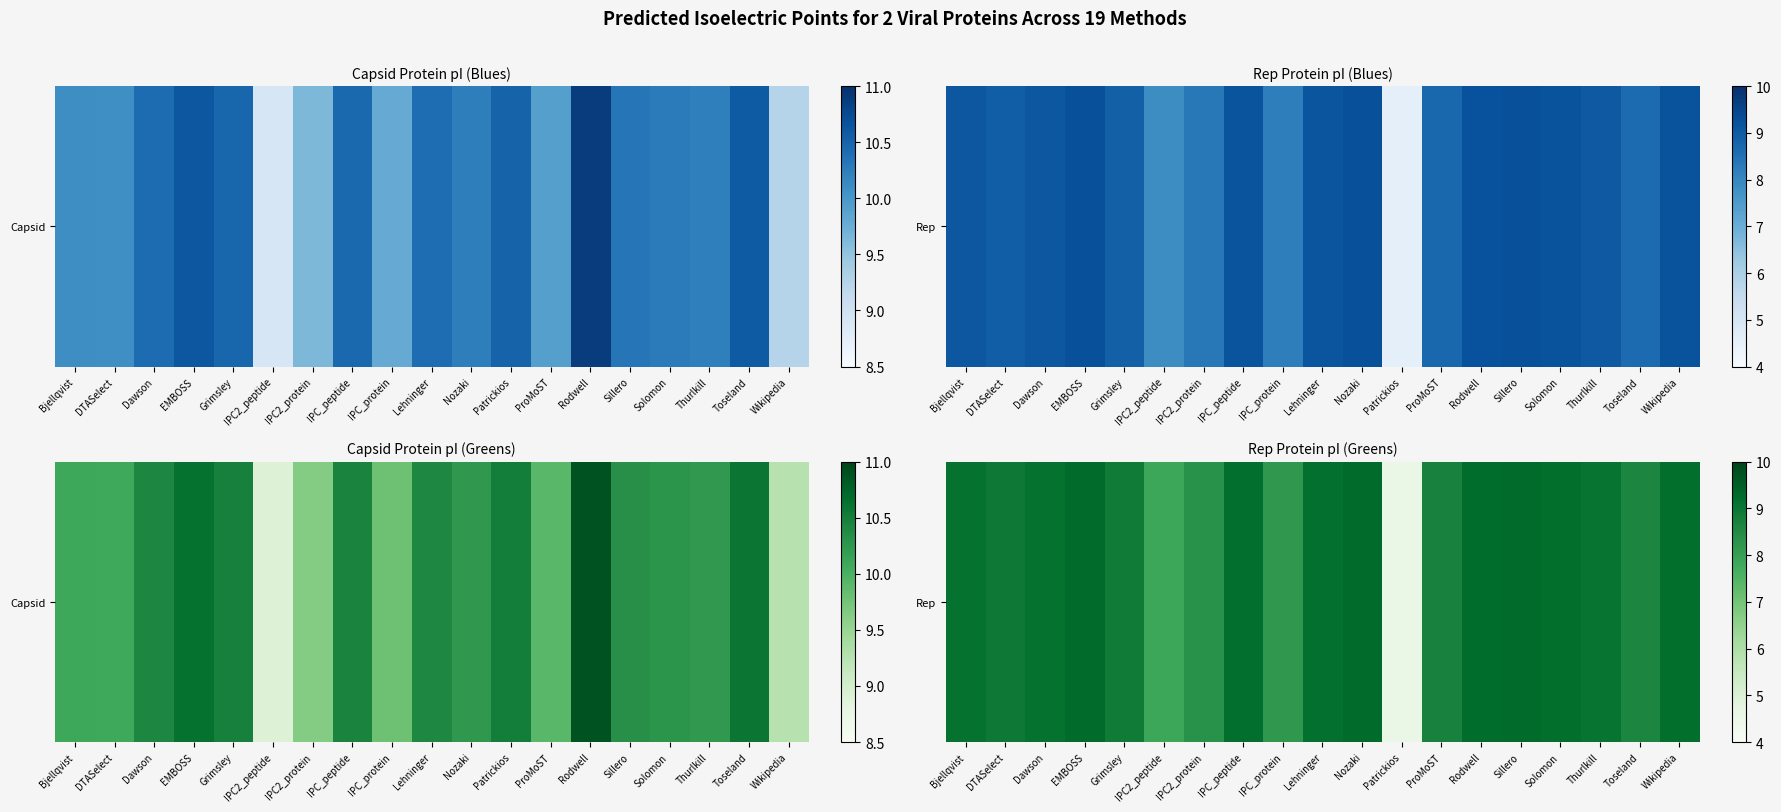

Is it true that the value at IPC_protein is 12.2?

False